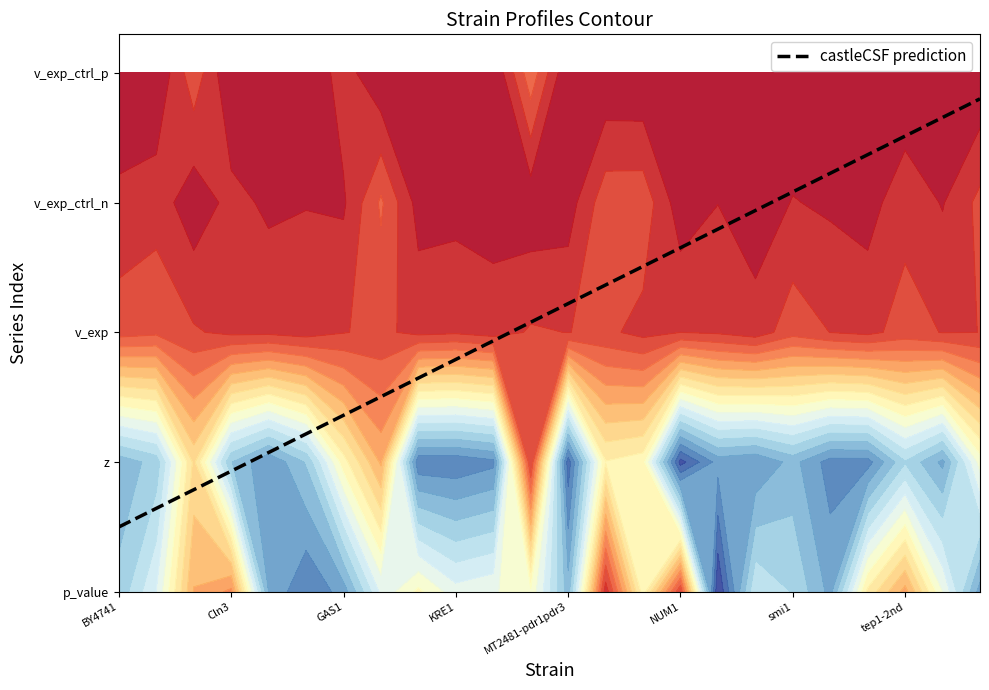

What is the total value across all series at Cln3?

11.4